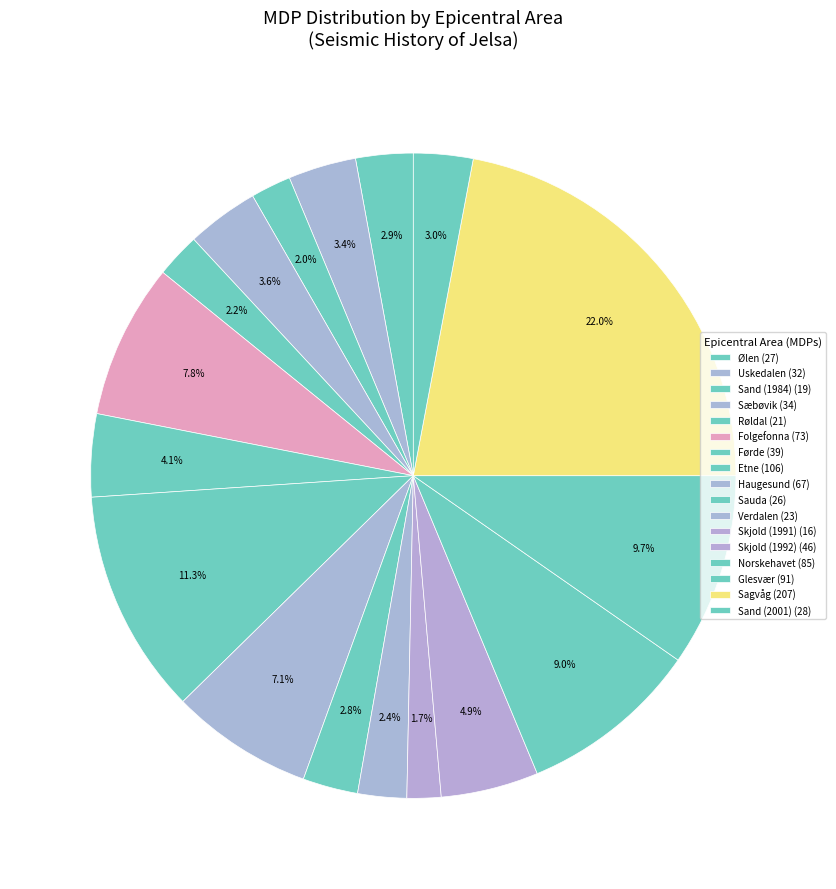

Does Skjold (1992) represent more than half of the total?

No